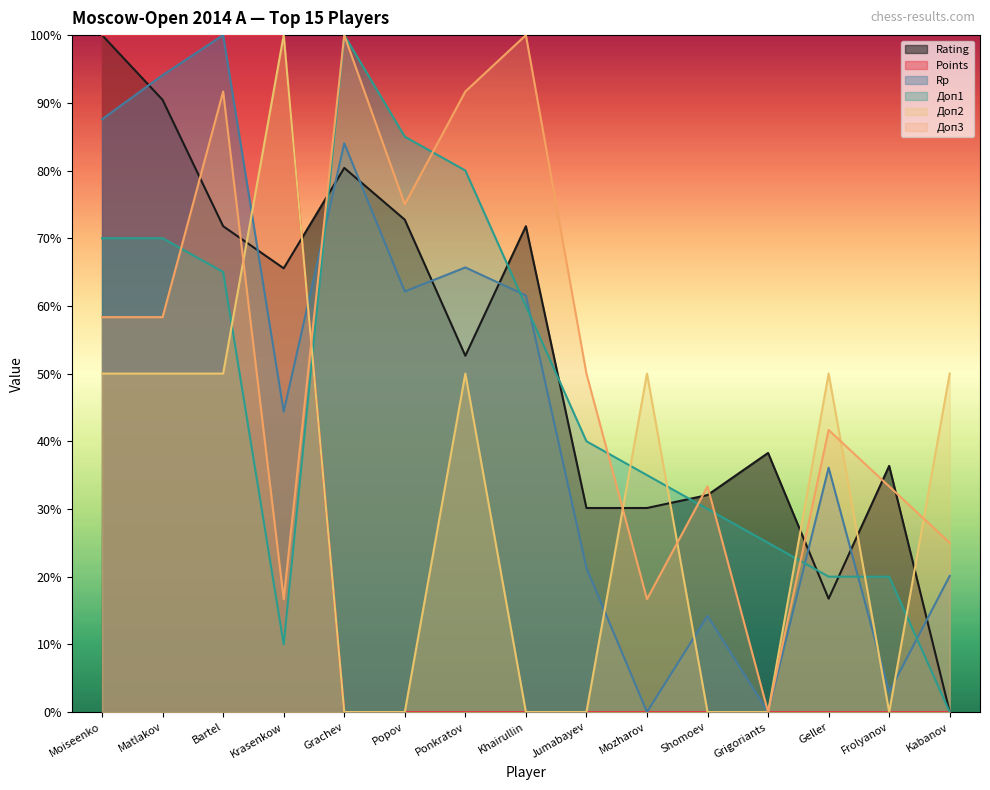

How many positive values does the Rating series have?

14